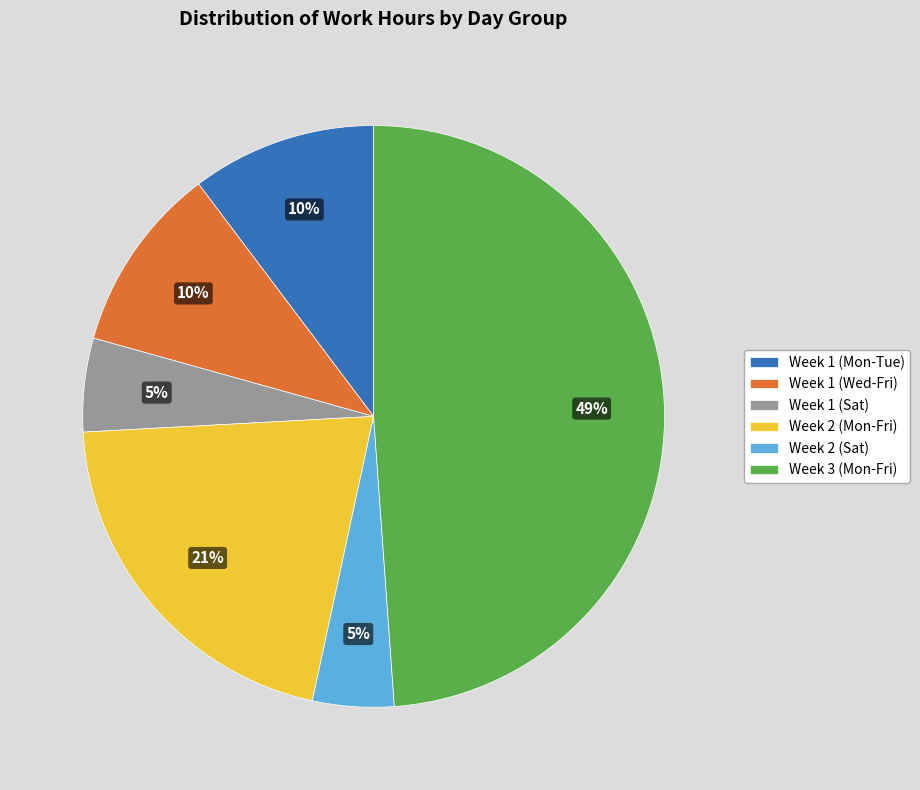

Which has a higher value, Week 1 (Mon-Tue) or Week 2 (Mon-Fri)?

Week 2 (Mon-Fri)